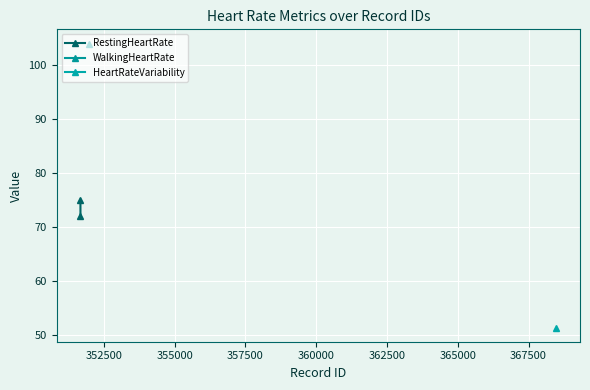

Count the number of categories in the chart.

2